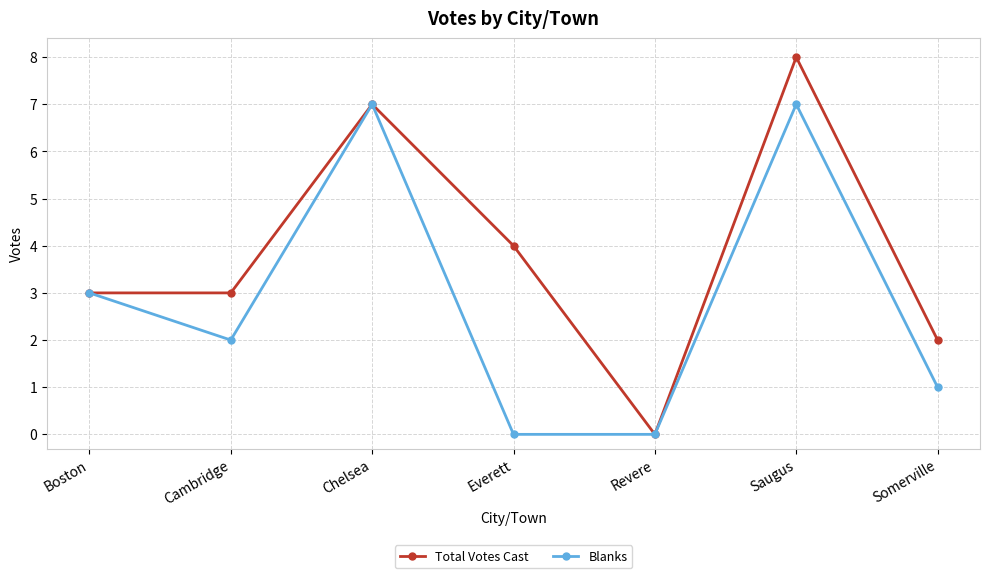

The value of Total Votes Cast at Saugus is 8. True or false?

True